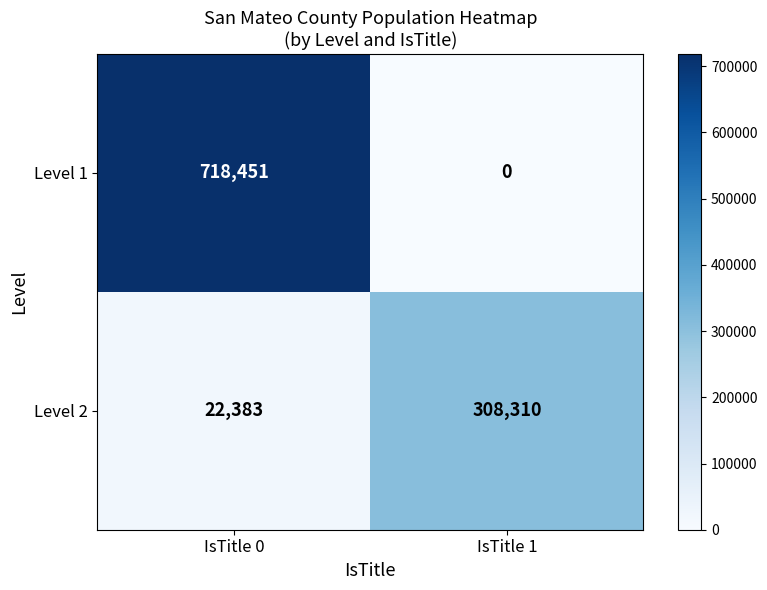

Where is Level 1 nearest to the value 359225?

IsTitle 1